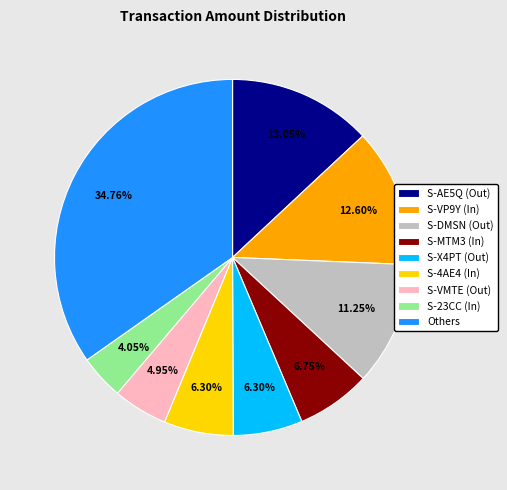

Between S-AE5Q (Out) and S-VMTE (Out), which is larger?

S-AE5Q (Out)